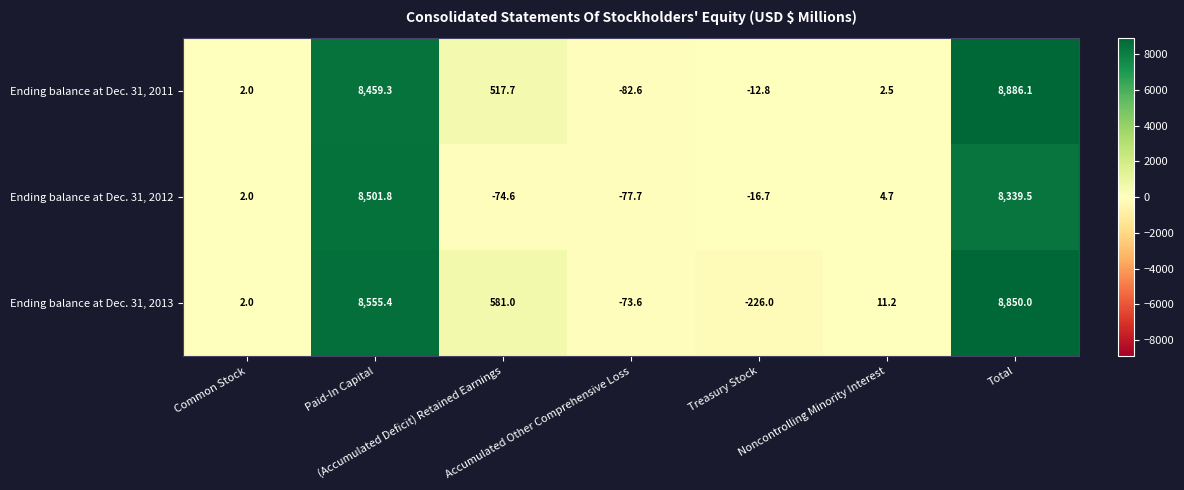

List the series in order of their peak value, lowest first.

Ending balance at Dec. 31, 2012, Ending balance at Dec. 31, 2013, Ending balance at Dec. 31, 2011